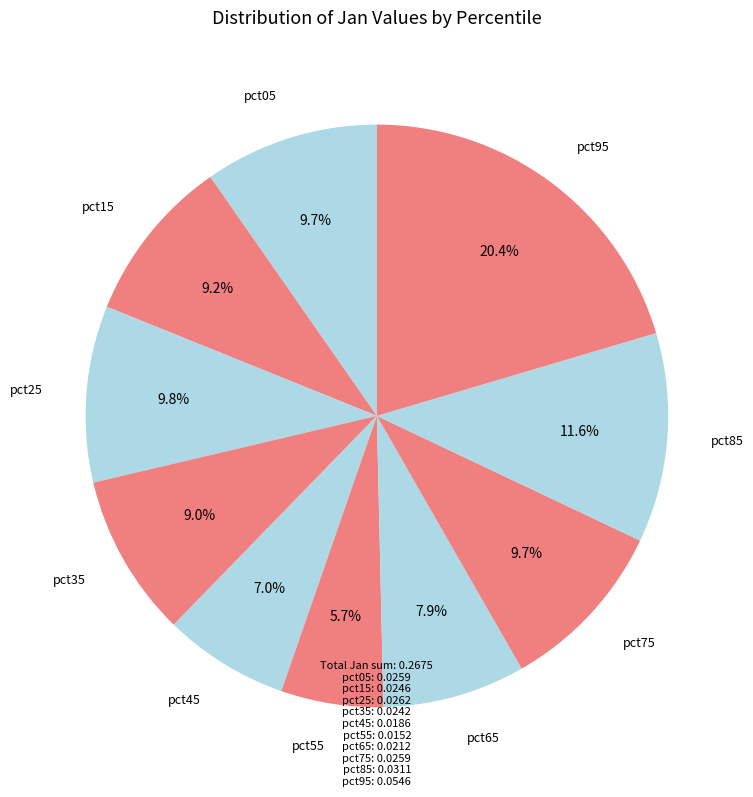

Count the number of slices in the pie.

10